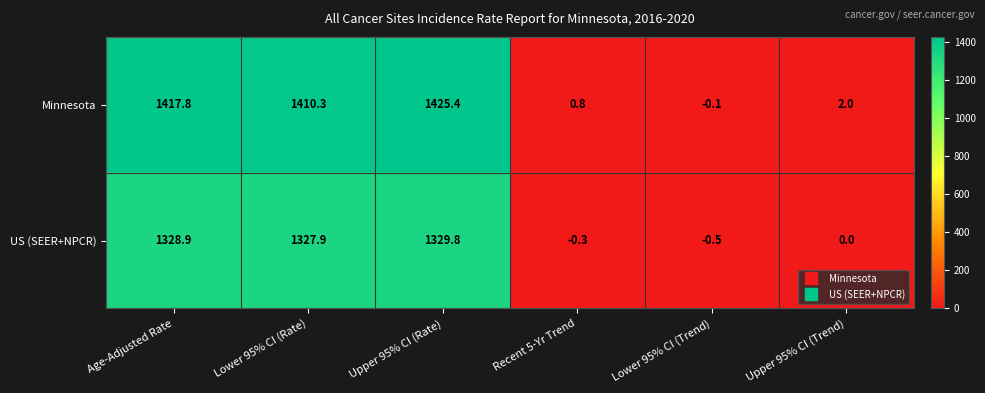

At which label is US (SEER+NPCR) closest to 664?

Lower 95% CI (Rate)